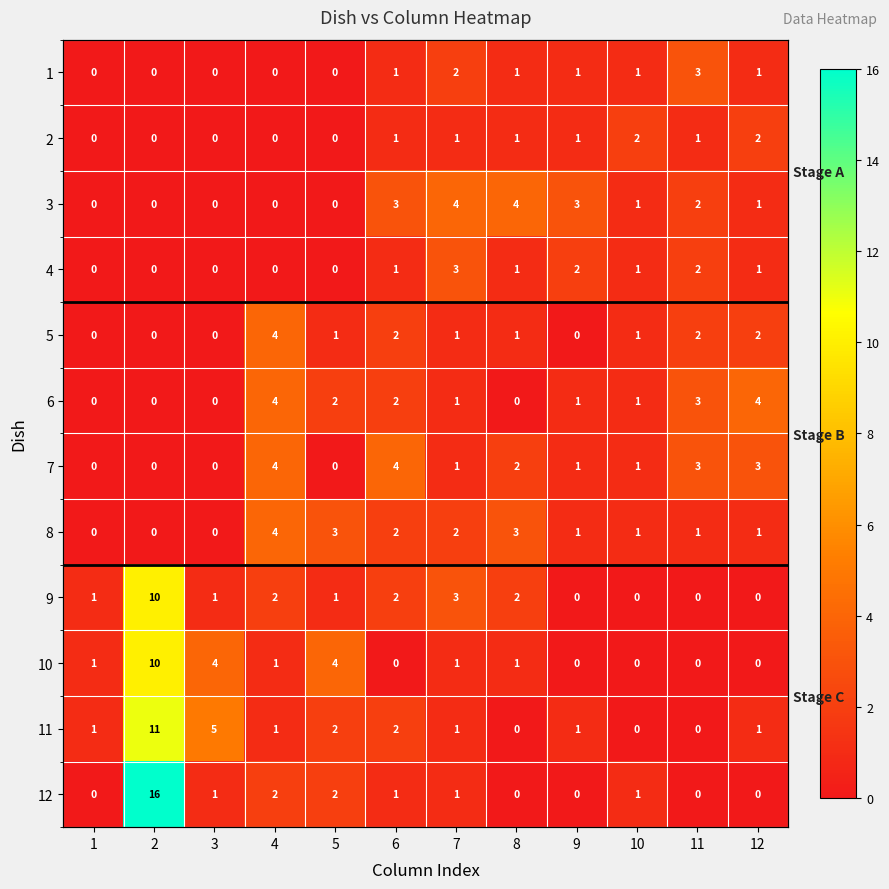

At which label does 1 first exceed 1?

7